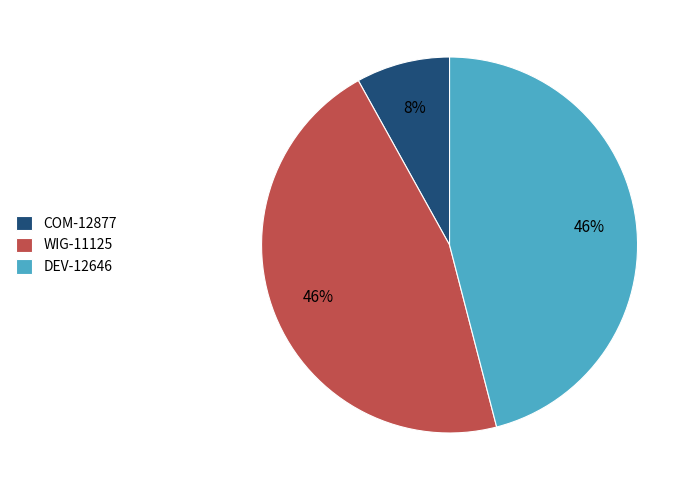

To the nearest percent, what percentage of the pie is COM-12877?

8%